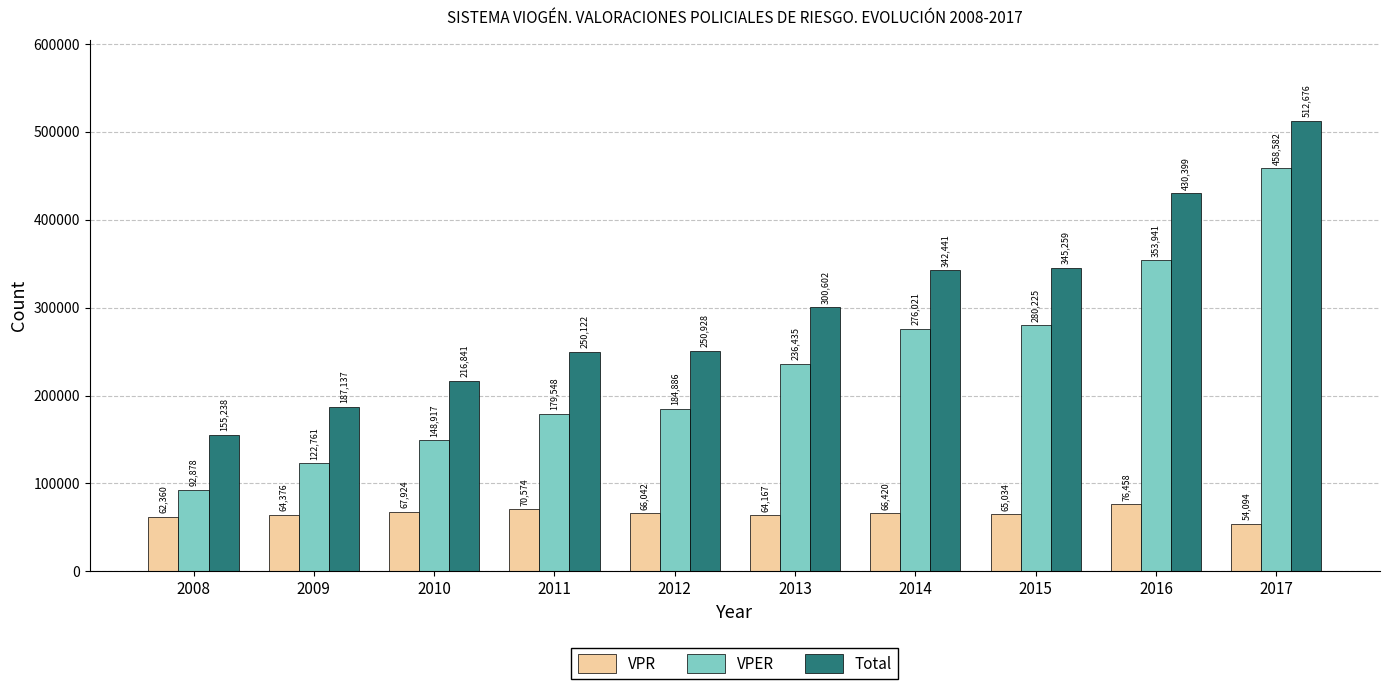

At which label is VPER closest to 275730?

2014